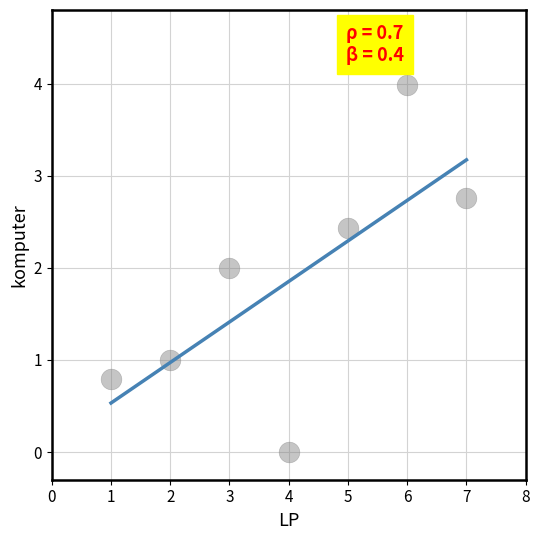

What is the average Y value?

1.9